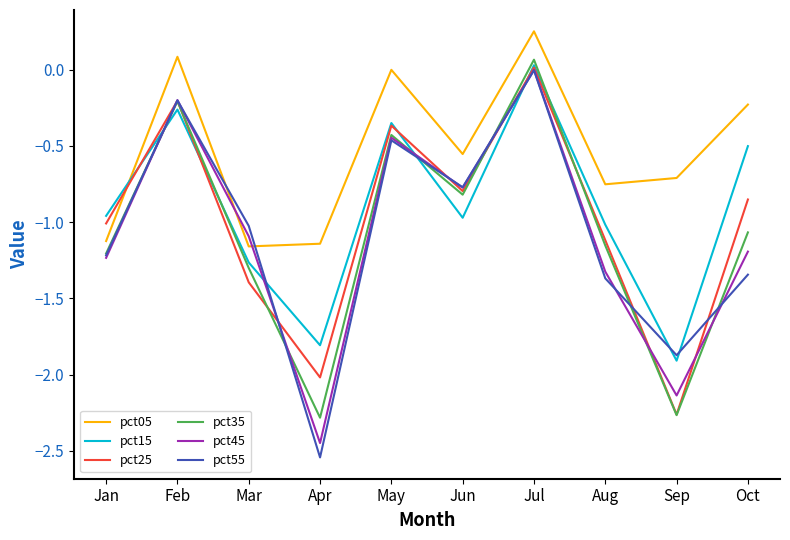

At which category does the chart reach its minimum across all series?

Apr